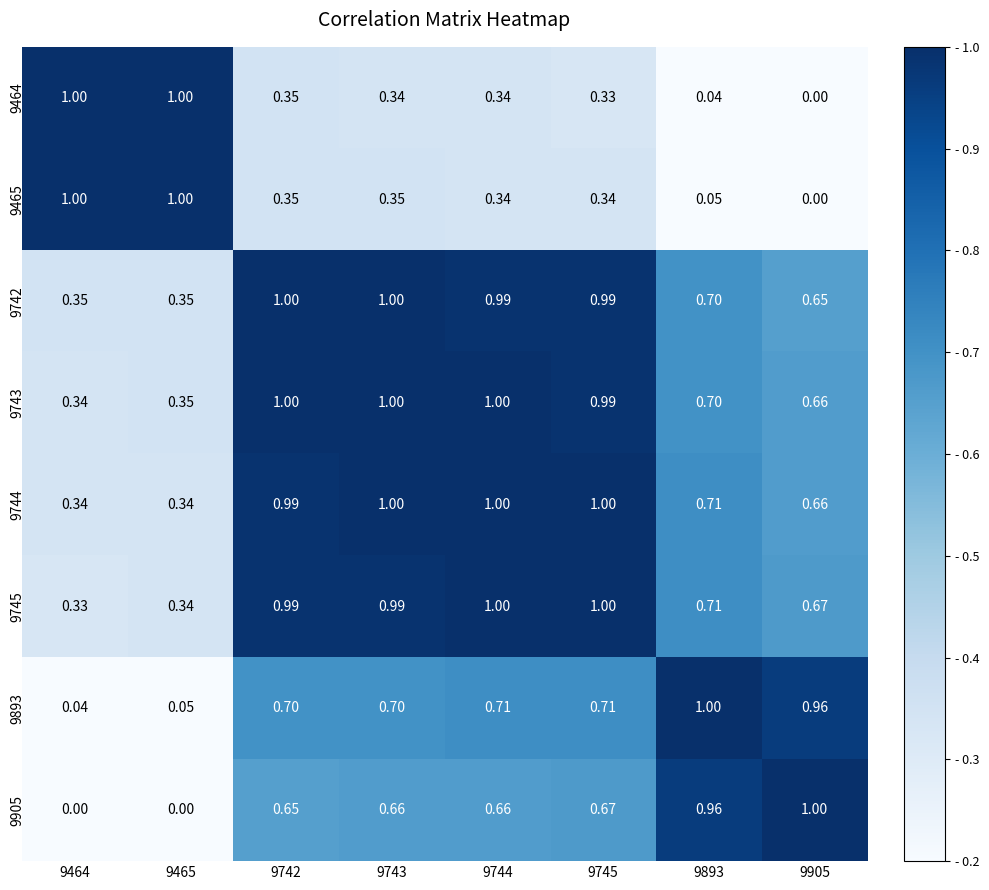

Is the value of 9465 at 9465 greater than the value of 9742 at 9744?

Yes